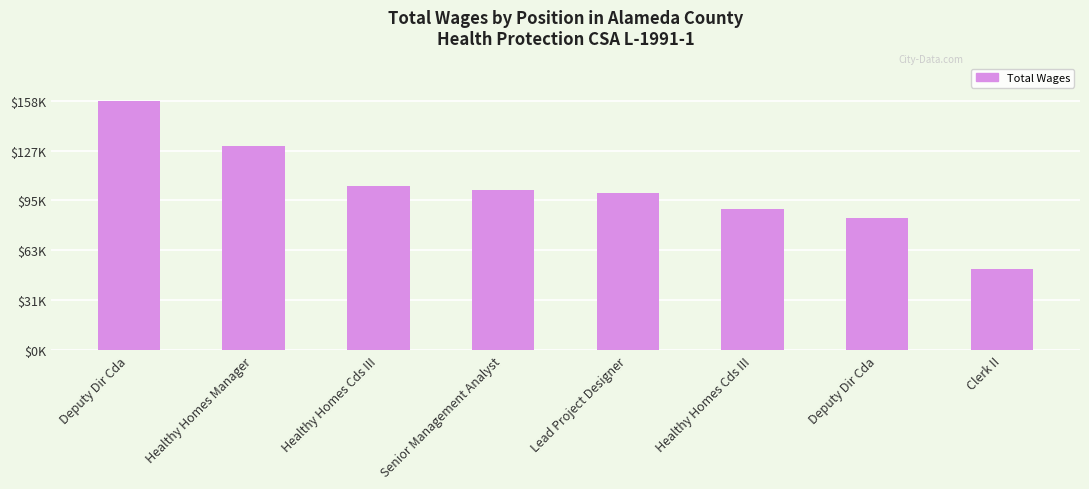

Reading right to left, list all the values displayed in this chart.

Clerk II=51708	Deputy Dir Cda=84372	Healthy Homes Cds III=89873	Lead Project Designer=99875	Senior Management Analyst=101819	Healthy Homes Cds III=104504	Healthy Homes Manager=129952	Deputy Dir Cda=158824